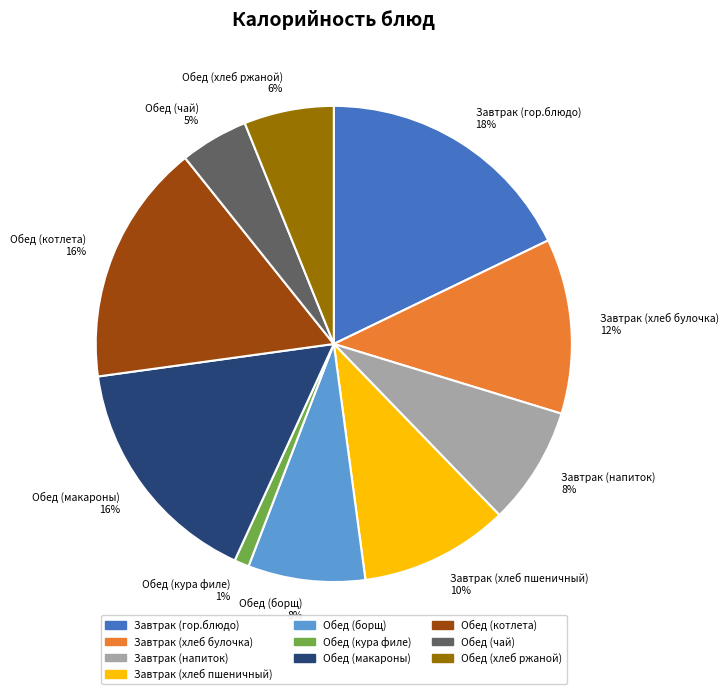

Is it true that Обед (чай) is 5% of the pie?

True